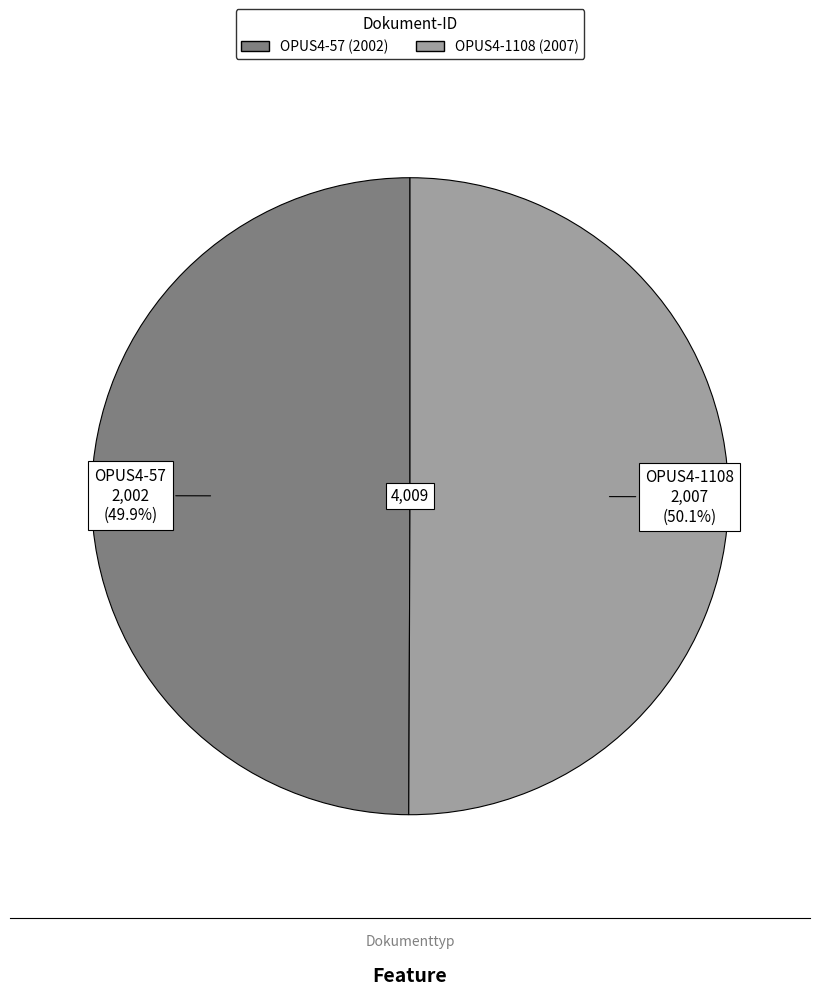

Is there any slice that represents more than half of the pie?

Yes